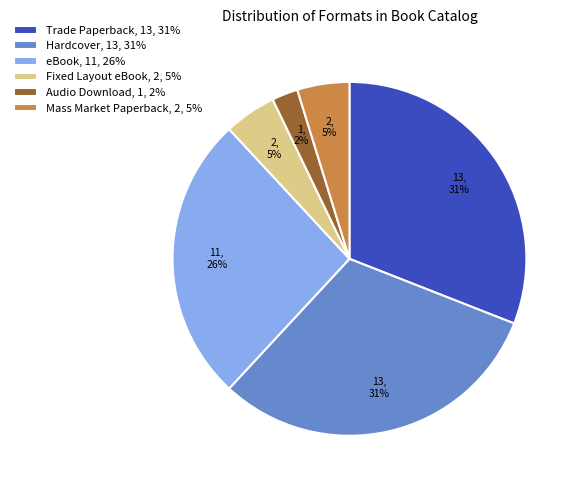

What is the ratio of the value at Audio Download to the value at Hardcover?

0.1